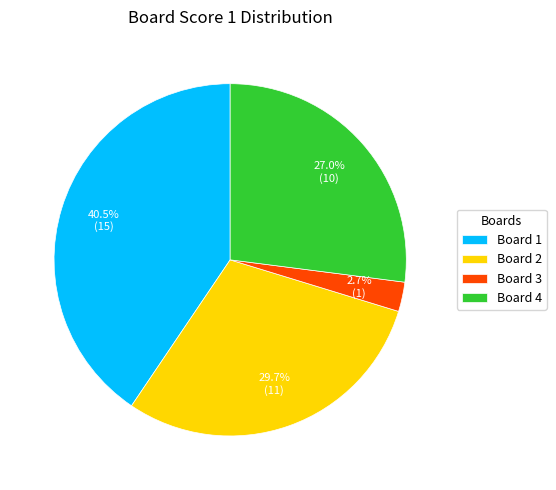

Does any single category account for the majority?

No